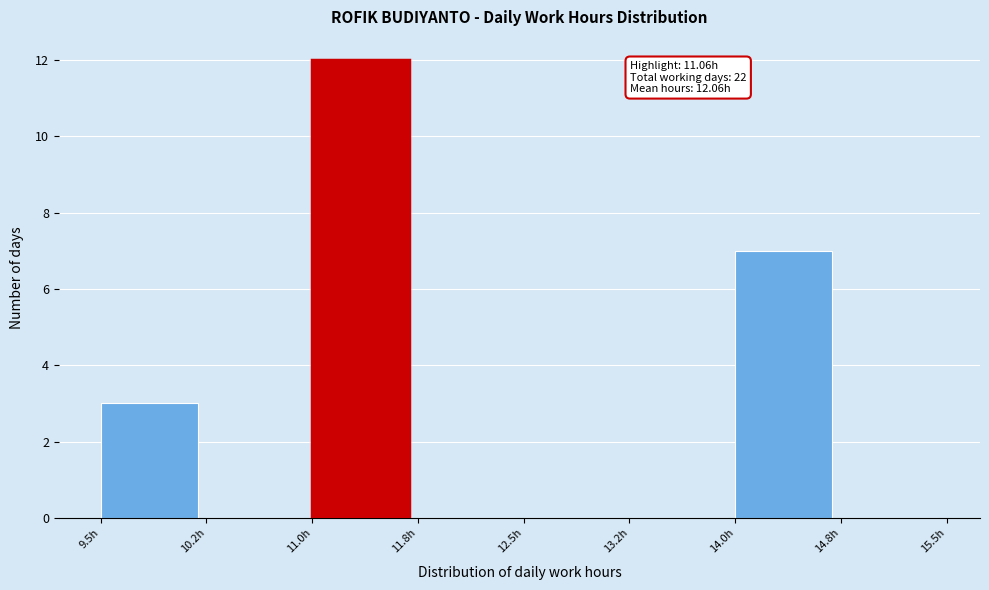

Which range on the x-axis has the tallest bar?

11.00 to 11.75